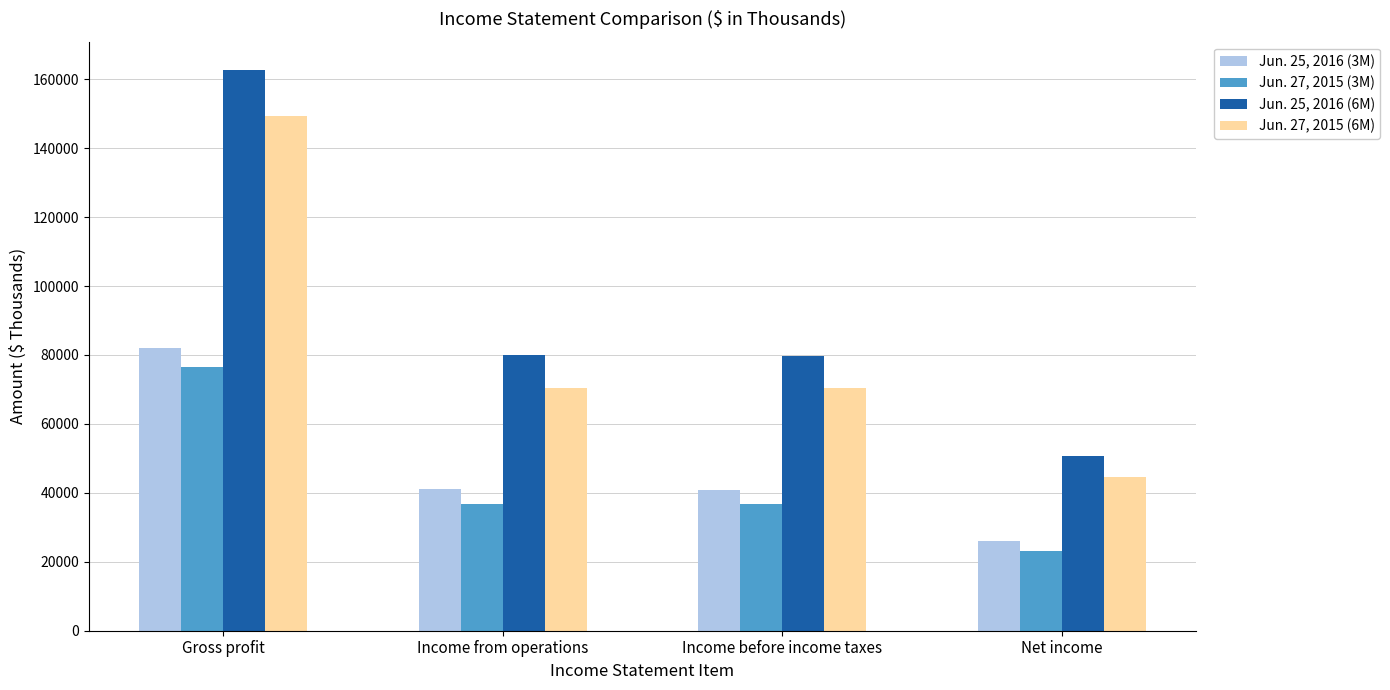

What is the sum of all Jun. 27, 2015 (6M) values?

334935